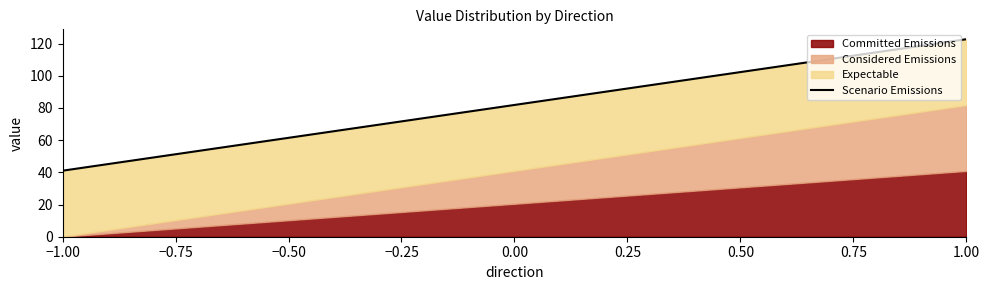

How many lines are shown in the chart?

3